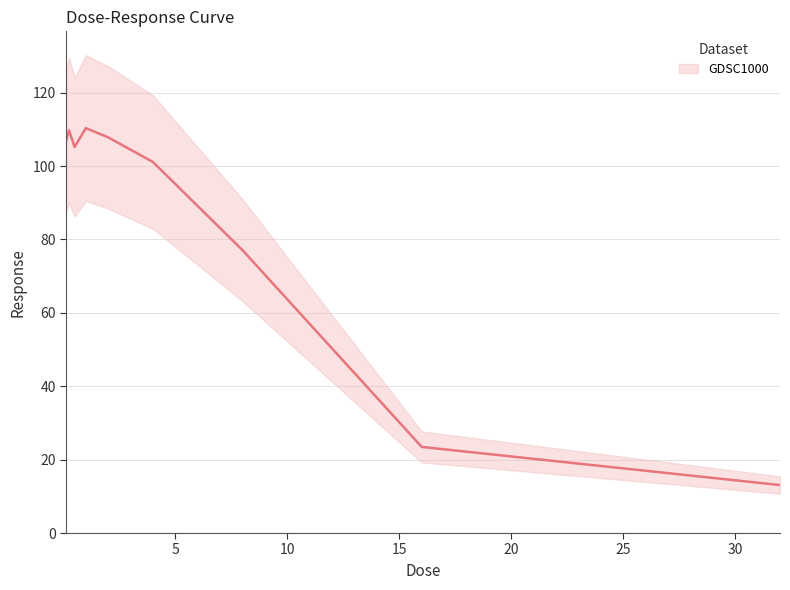

True or false: the data shows 59.9 at 15.

False